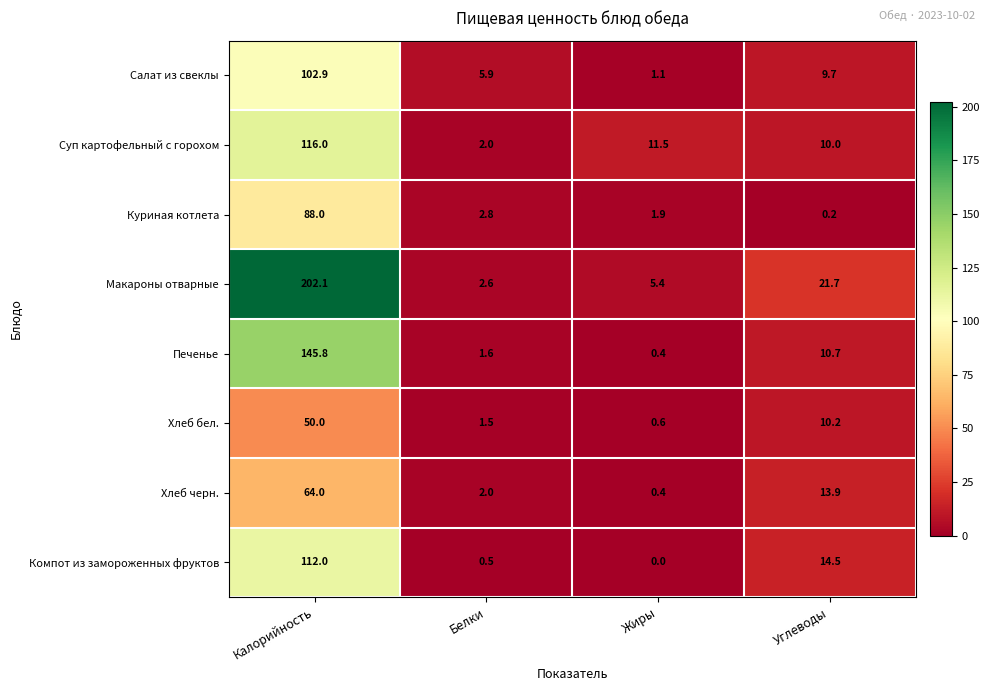

At Калорийность, list the series in order from smallest to largest.

Хлеб бел., Хлеб черн., Куриная котлета, Салат из свеклы, Компот из замороженных фруктов, Суп картофельный с горохом, Печенье, Макароны отварные